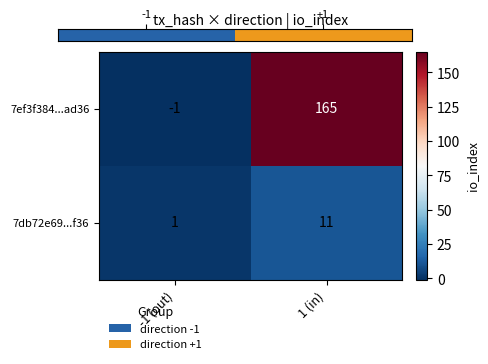

What is the average value of the 7ef3f384...ad36 series?

82